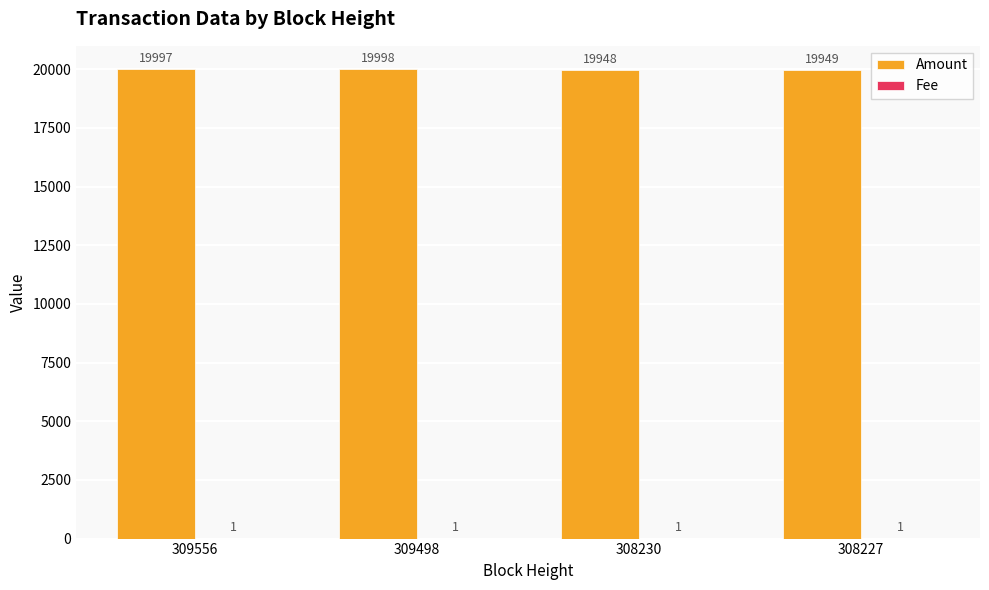

The value of Amount at 309498 is 9809. True or false?

False